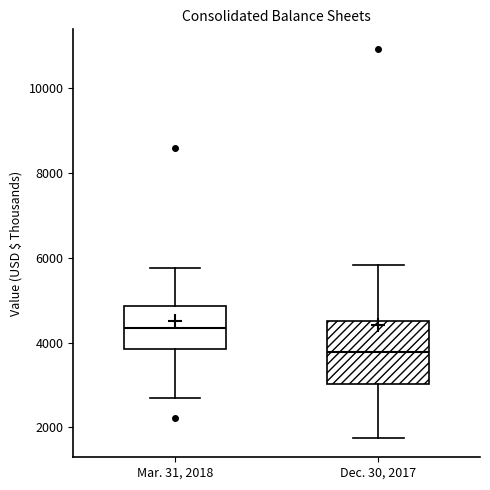

Where is the upper edge of the box for Dec. 30, 2017 on the y-axis? The values are not printed on the chart, so give them approximately, as read against the axis.

4600